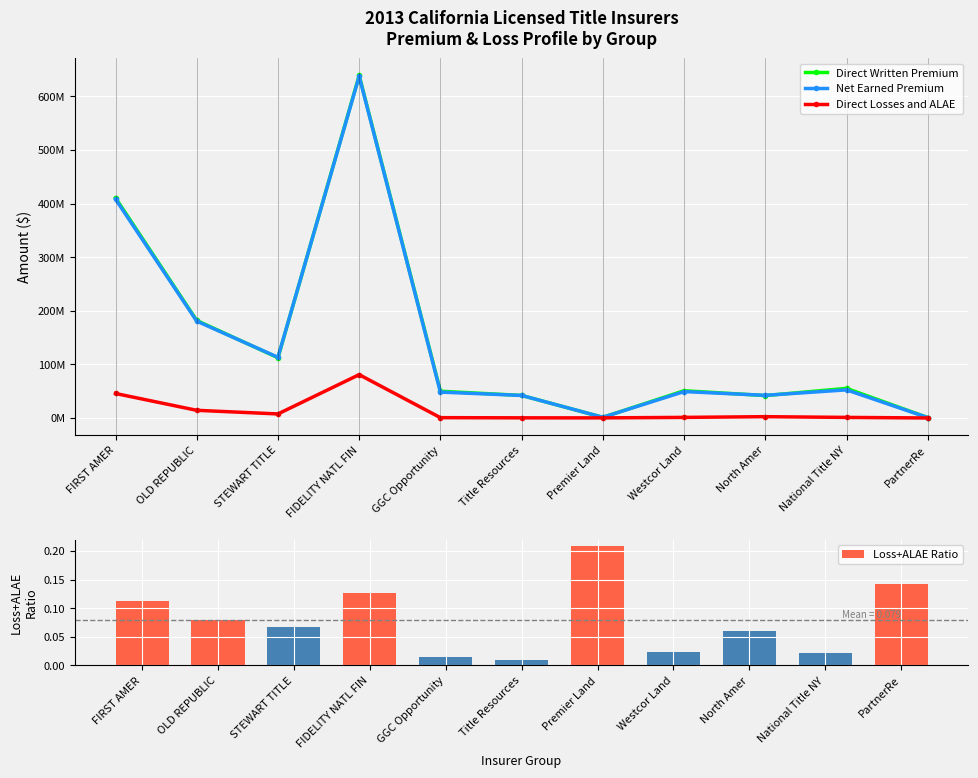

Reading left to right, what are all the values shown in this chart?

Direct Written Premium: 410754707.0	182011641.0	112445499.0	638991674.0	50001191.0	42159300.0	1348674.0	50940806.0	41902679.0	55311139.0	918262.0
Net Earned Premium: 408263830.0	180699413.0	113306019.0	637579019.0	48384896.0	42159300.0	1388900.0	49357536.0	42342033.0	52561155.0	845645.0
Direct Losses and ALAE: 45792760.0	14403850.0	7648726.0	80941904.0	696369.0	372476.0	290571.0	1204631.0	2529115.0	1172899.0	119802.0
Loss+ALAE Ratio: 0.1	0.1	0.1	0.1	0.0	0.0	0.2	0.0	0.1	0.0	0.1